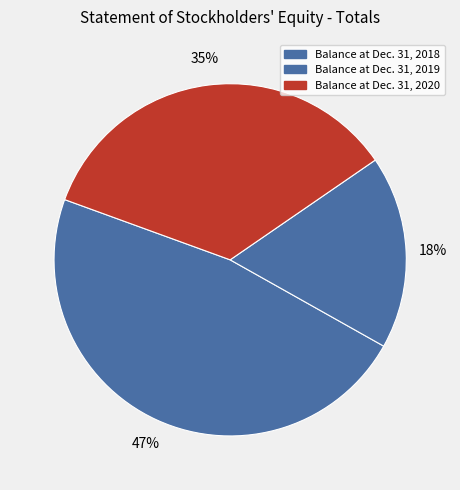

How many slices are in this pie chart?

3